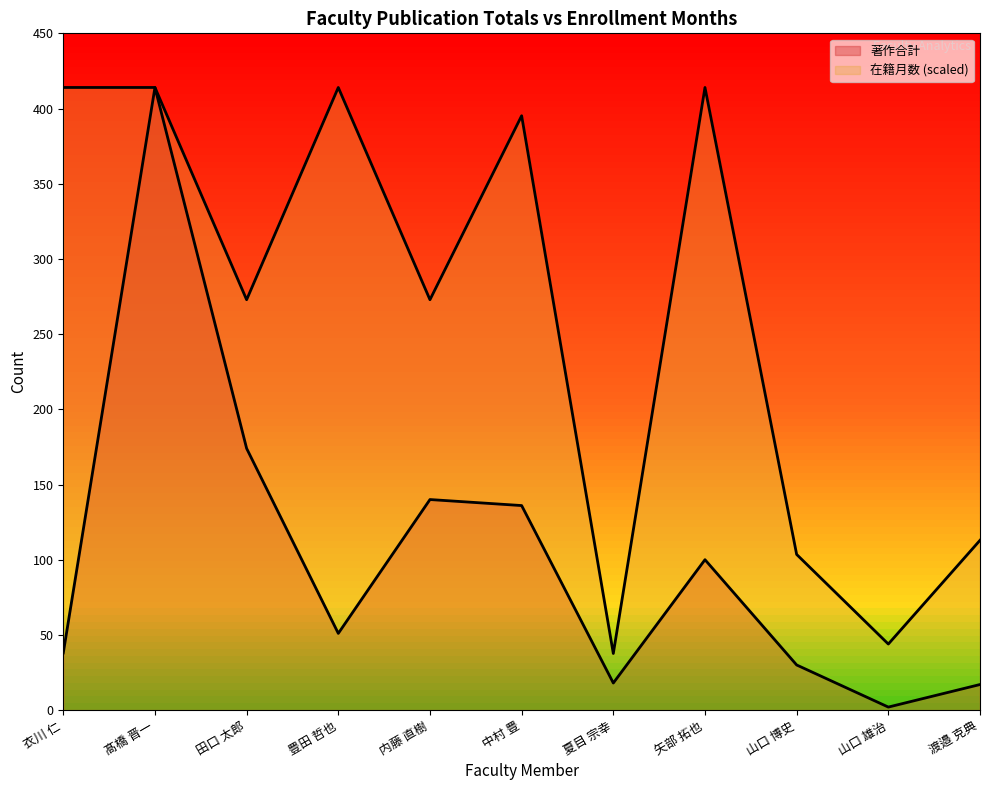

How many values in the 著作合計 series are below 51?

5